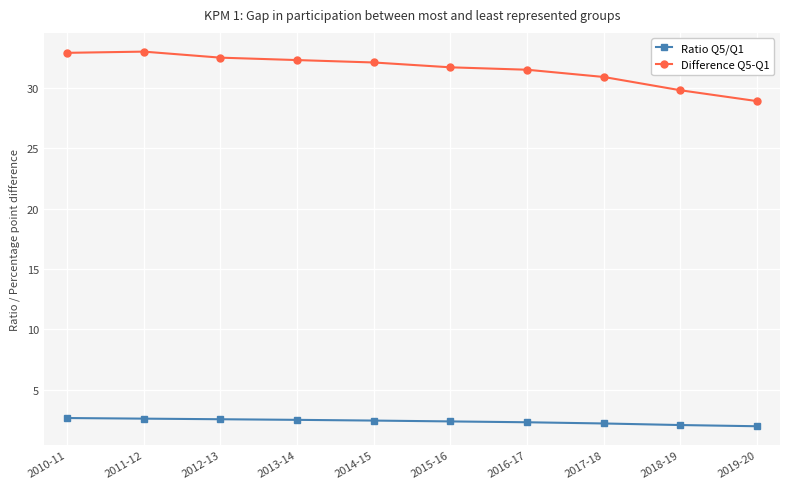

How many data points does each series have?

10